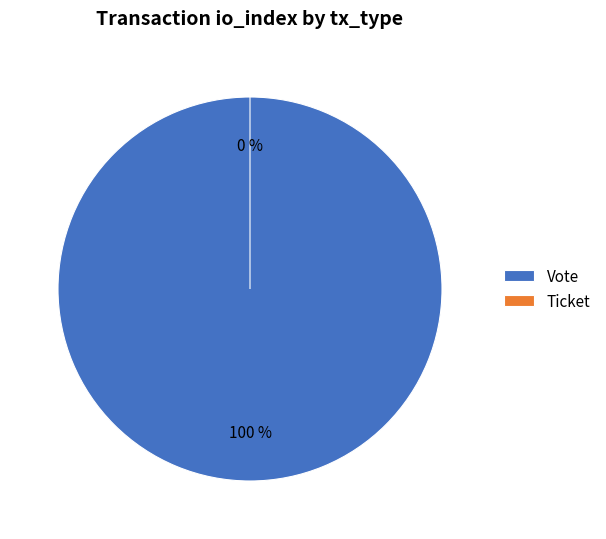

Is there any slice that represents more than half of the pie?

Yes